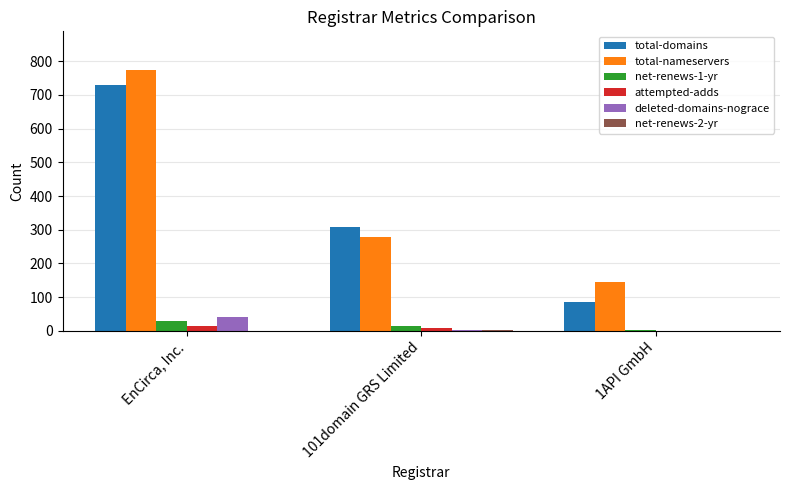

How many total-nameservers values are between 146 and 773?

3